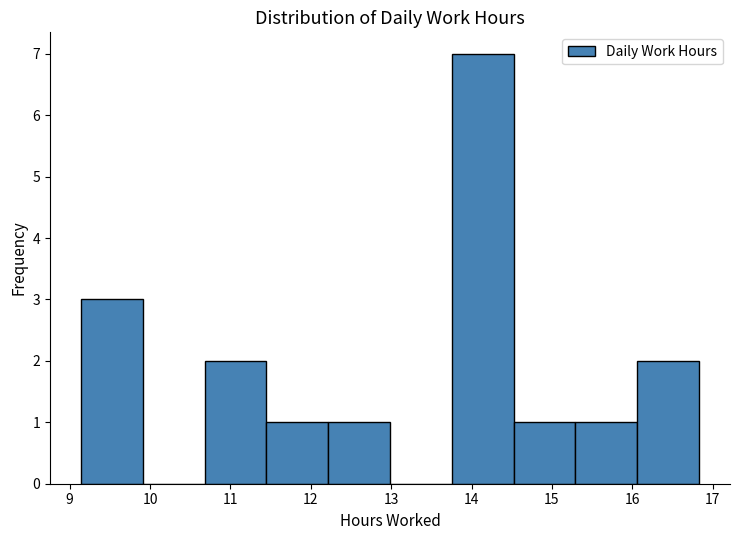

What is the height of the bar covering 12.2 to 13.0 on the x-axis? Neither the bar edges nor the heights are printed on the chart, so give them approximately, as read against the axes.

1